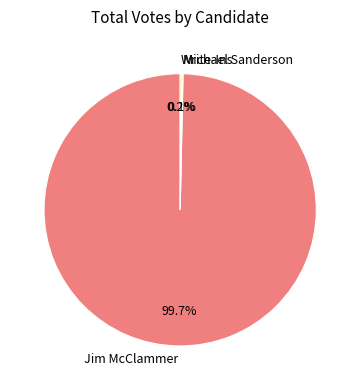

Which slice is the largest?

Jim McClammer